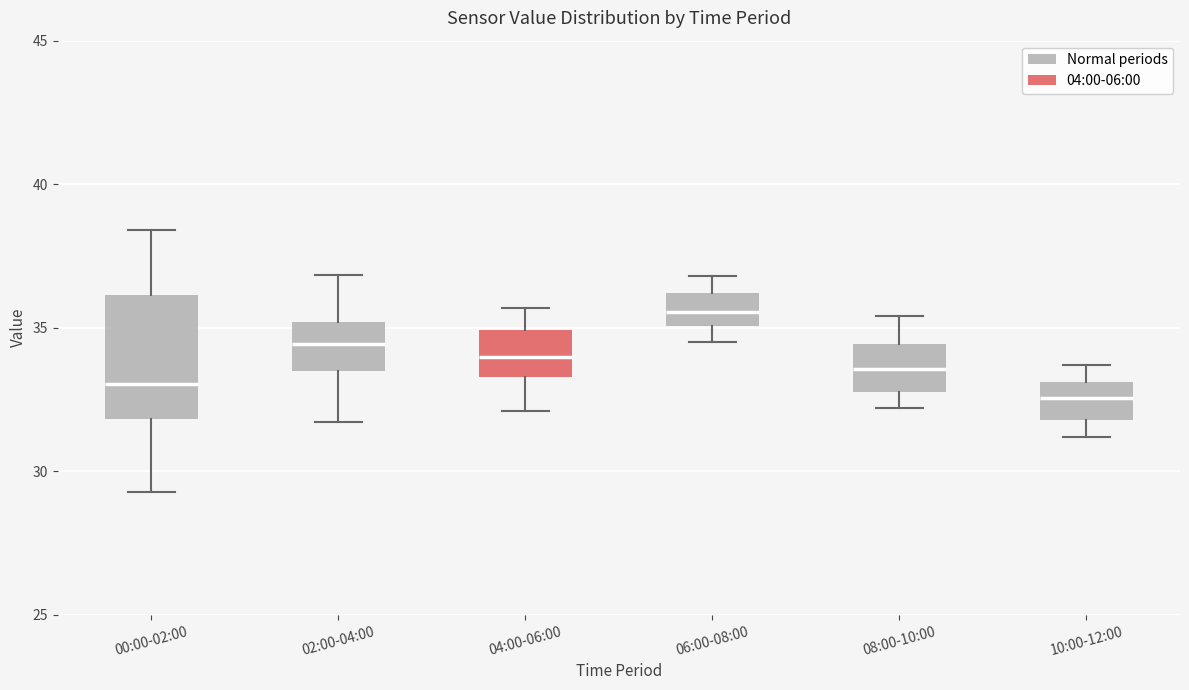

Reading left to right, transcribe this box plot: for each box, give where its median line is, the range the box spans, and where its two whiskers end, as read against the y-axis. The values are not printed on the chart, so give them approximately, as read against the axis.

00:00-02:00: median 33.0, box 32.0 to 36.0, whiskers 29.5 to 38.5
02:00-04:00: median 34.5, box 33.5 to 35.0, whiskers 31.5 to 37.0
04:00-06:00: median 34.0, box 33.5 to 35.0, whiskers 32.0 to 35.5
06:00-08:00: median 35.5, box 35.0 to 36.0, whiskers 34.5 to 37.0
08:00-10:00: median 33.5, box 33.0 to 34.5, whiskers 32.0 to 35.5
10:00-12:00: median 32.5, box 32.0 to 33.0, whiskers 31.0 to 33.5